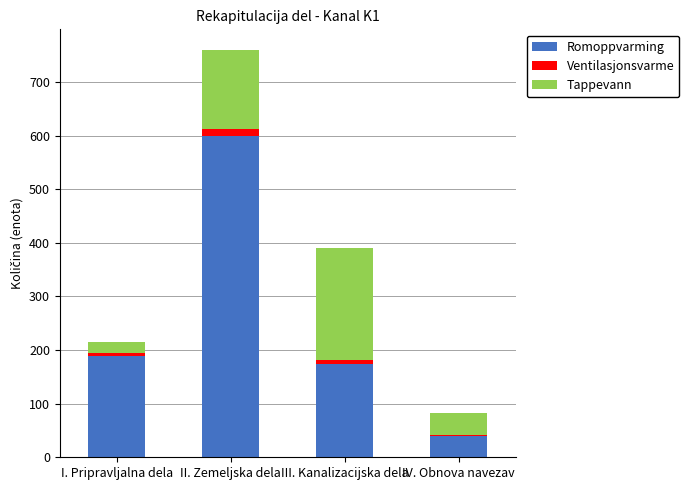

At which category is the sum across all series the highest?

II. Zemeljska dela